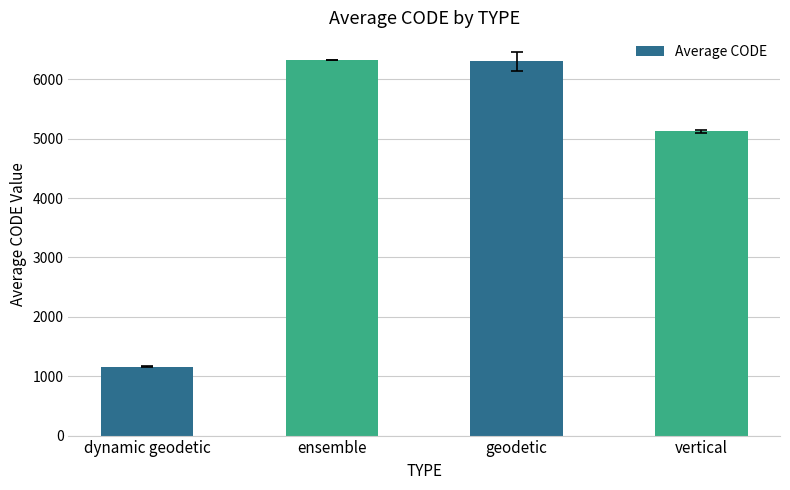

How many values are below 6302?

2